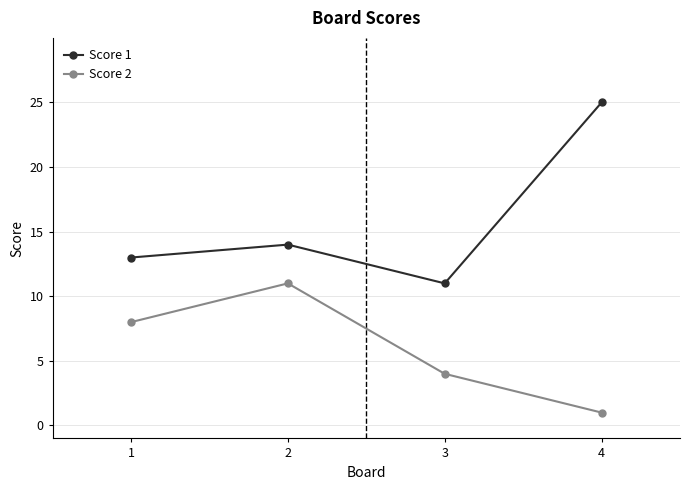

At which category is the sum across all series the highest?

4